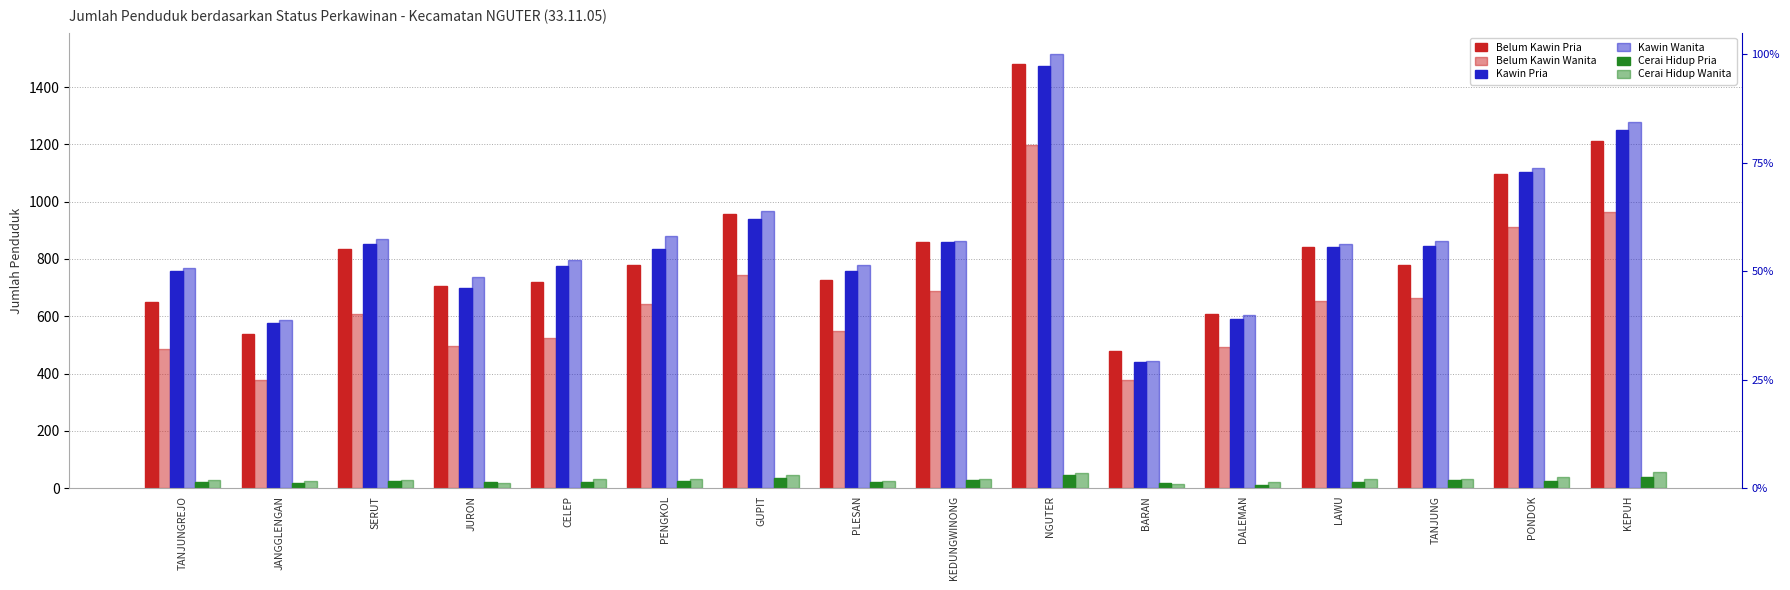

Rank the series by their maximum value, from lowest to highest.

Cerai Hidup Pria, Cerai Hidup Wanita, Belum Kawin Wanita, Kawin Pria, Belum Kawin Pria, Kawin Wanita